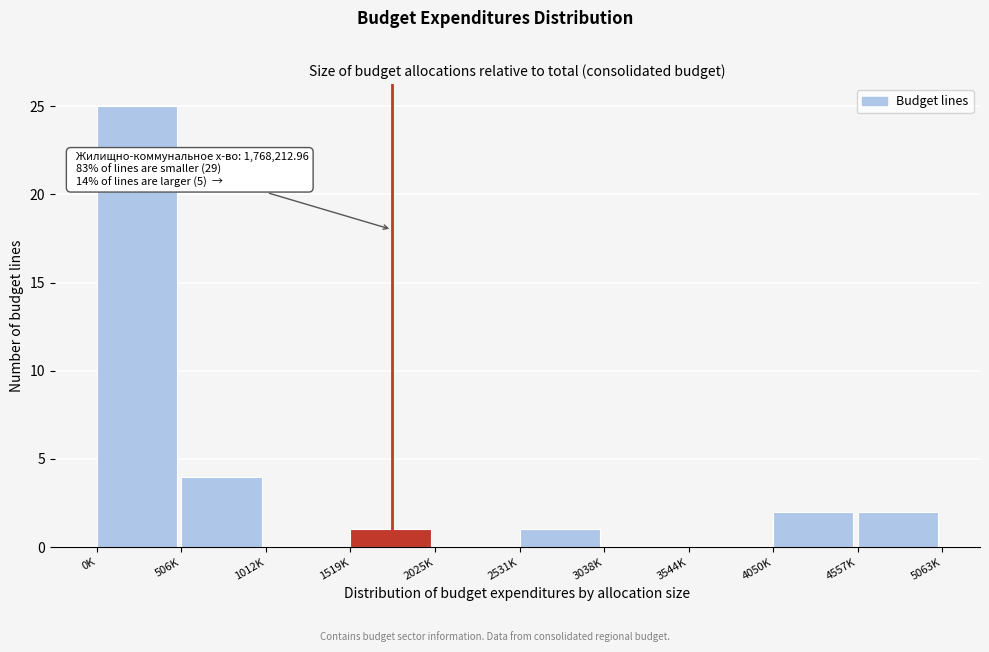

Reading left to right, what are all the values shown in this chart?

0K=25	506K=4	1012K=0	1519K=1	2025K=0	2531K=1	3038K=0	3544K=0	4050K=2	4557K=2